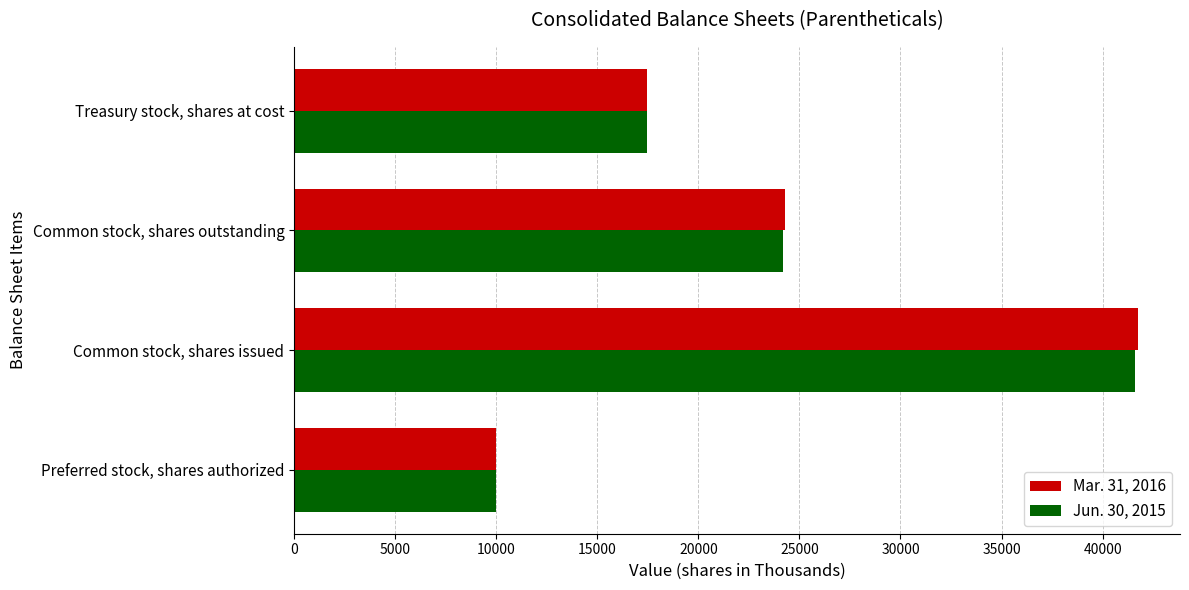

What is the difference between the maximum and minimum values in the Mar. 31, 2016 series?

31743